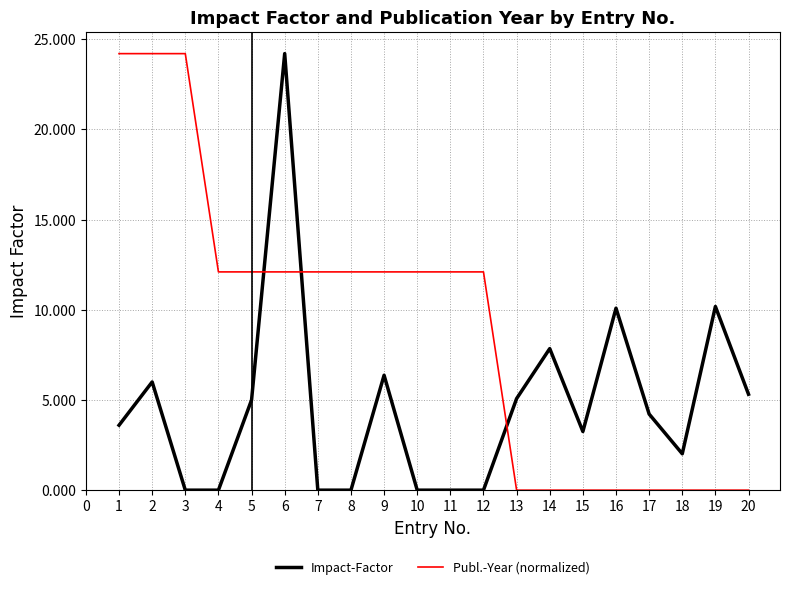

What is the difference between the maximum and second lowest values in the Impact-Factor series?

24.2